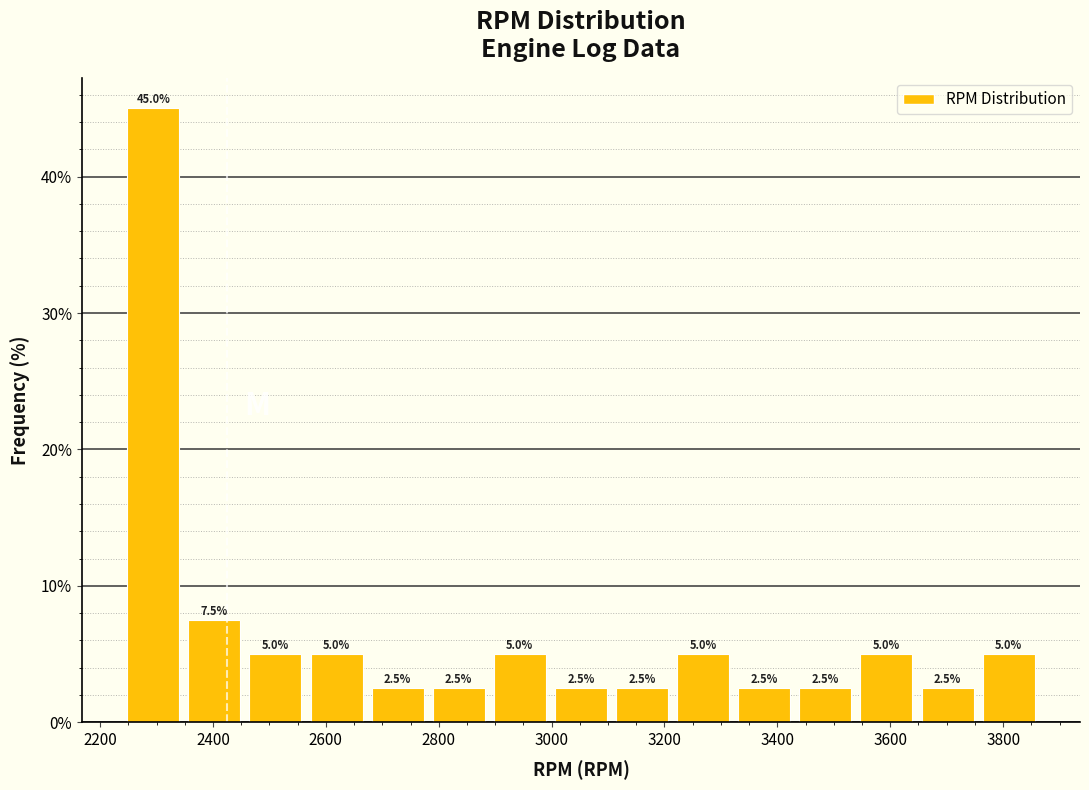

Reading left to right, list every bar in this chart as the range it spans on the x-axis followed by its height. The bar edges are not printed on the chart, so give them approximately, as read against the axis.

2240 to 2340: 45.0
2340 to 2460: 7.5
2460 to 2560: 5.0
2560 to 2680: 5.0
2680 to 2780: 2.5
2780 to 2880: 2.5
2880 to 3000: 5.0
3000 to 3100: 2.5
3100 to 3220: 2.5
3220 to 3320: 5.0
3320 to 3440: 2.5
3440 to 3540: 2.5
3540 to 3640: 5.0
3640 to 3760: 2.5
3760 to 3860: 5.0